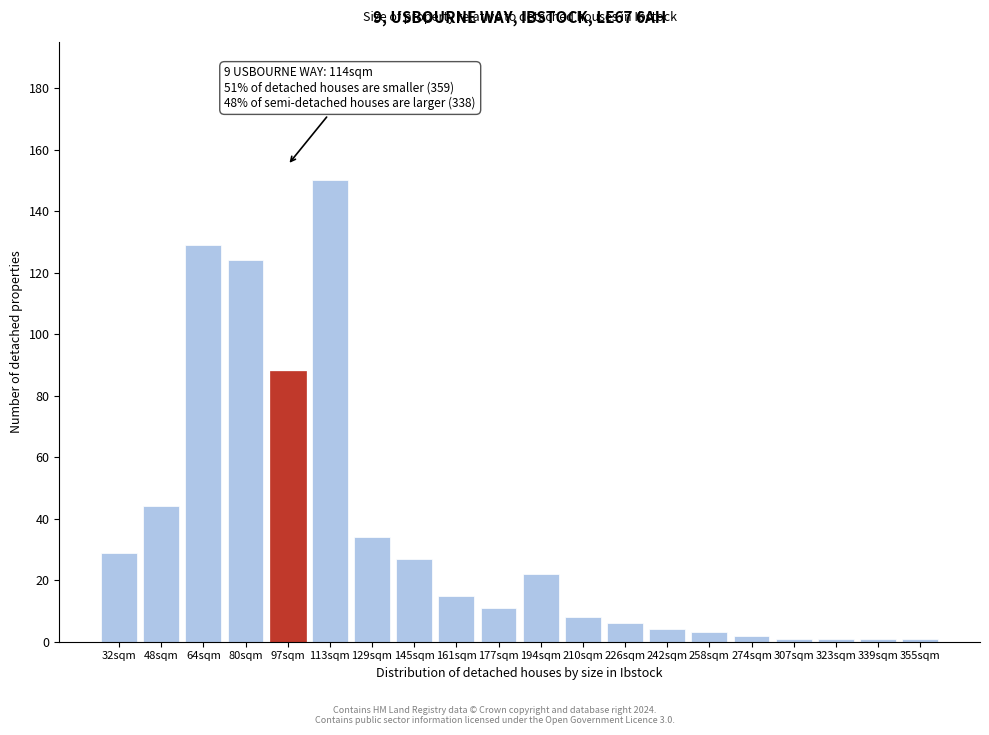

Reading right to left, transcribe all the data shown in this chart.

1	1	1	1	2	3	4	6	8	22	11	15	27	34	150	88	124	129	44	29